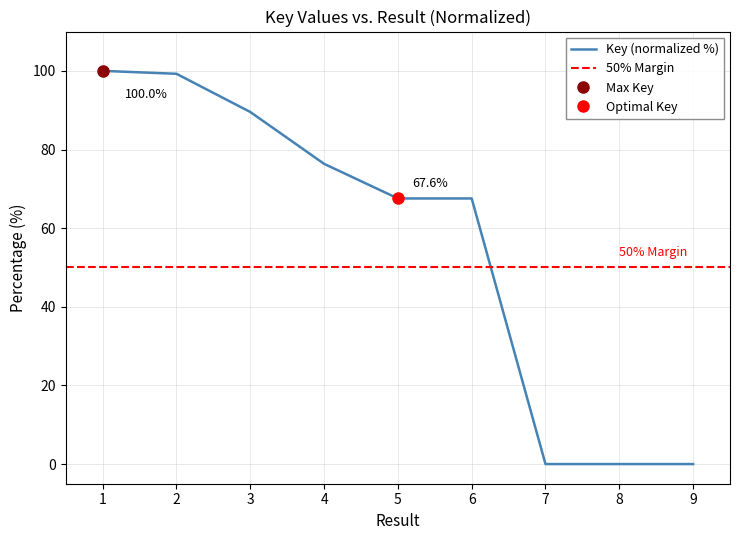

What is the value of the 5th point from the left?

67.6